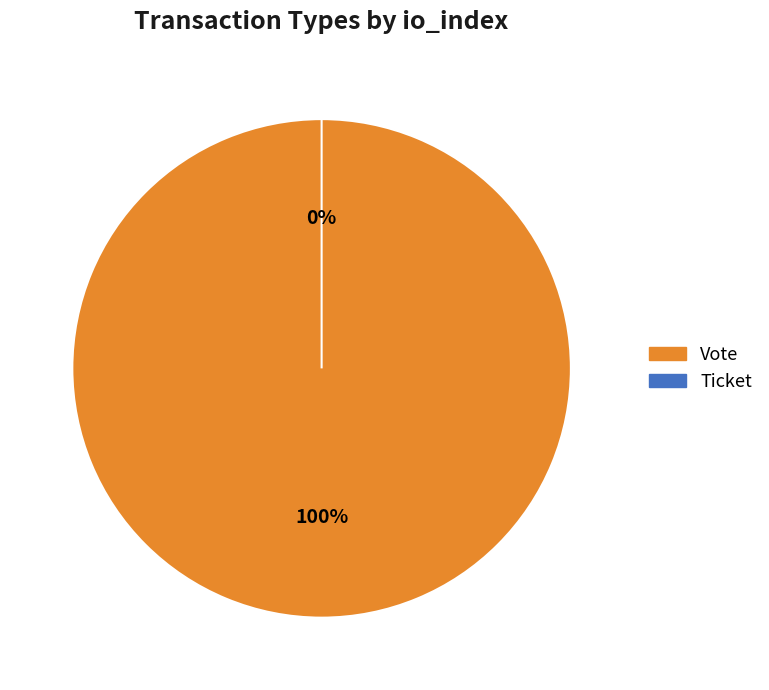

What percentage is the Vote slice, to the nearest percent?

100%